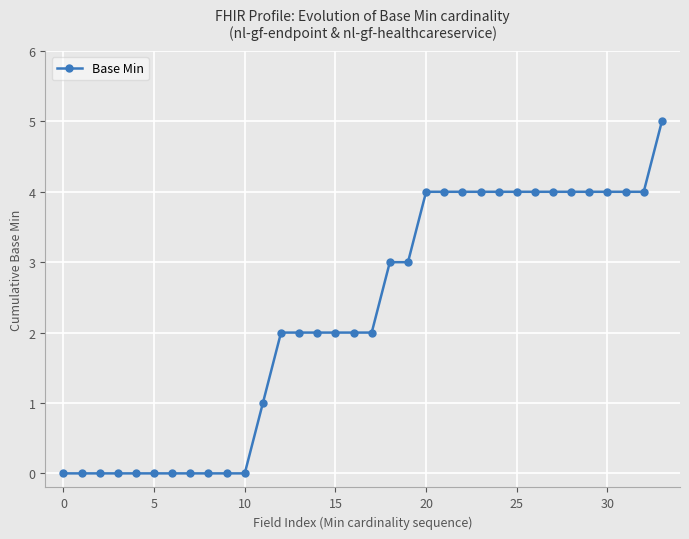

What is the sum of all values?

76